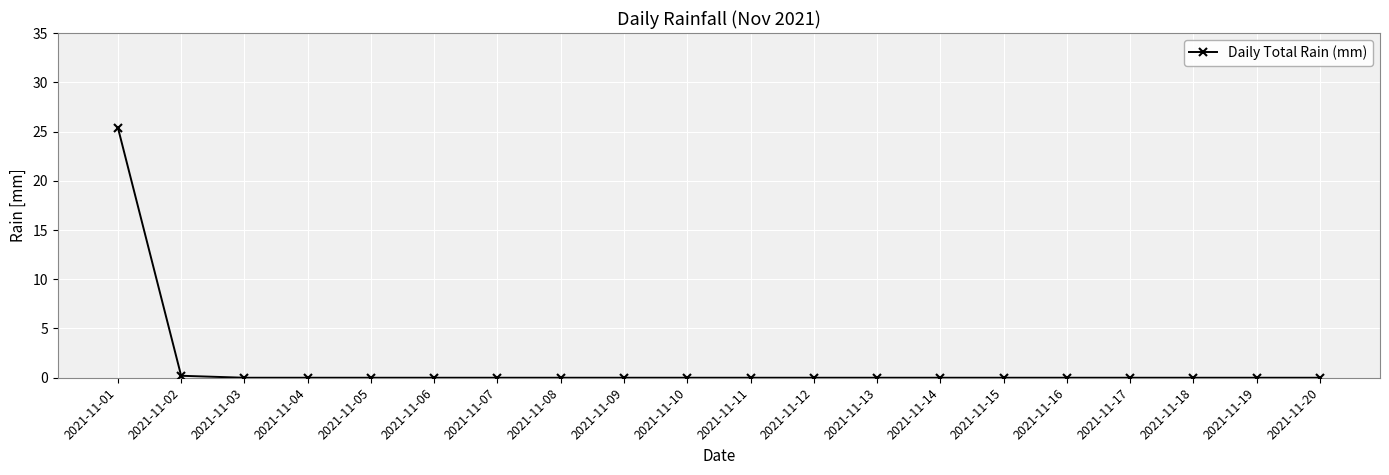

True or false: the data shows 12.7 at 2021-11-15.

False